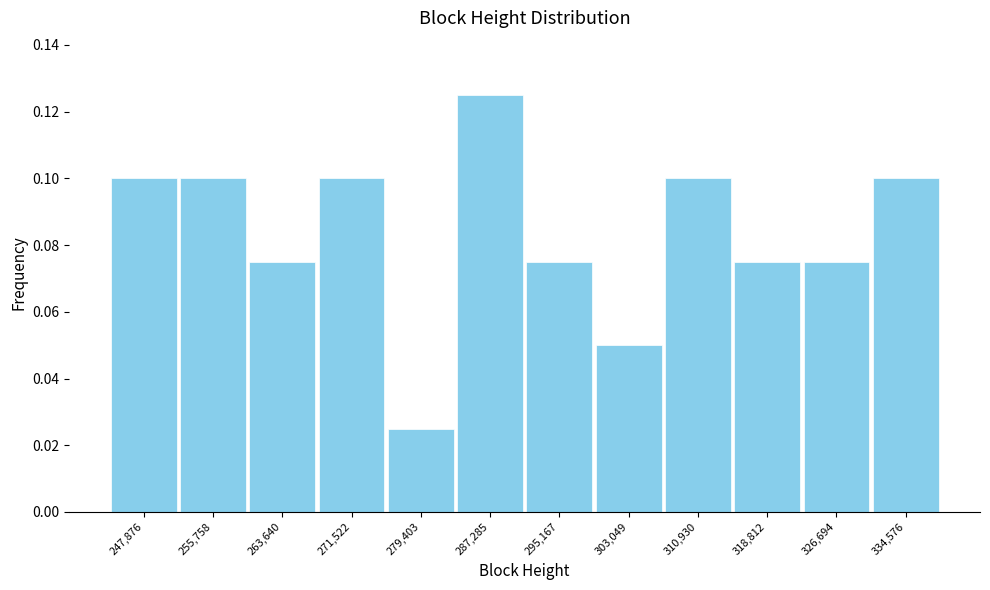

Reading left to right, transcribe this chart: for each bar, give the range it covers on the x-axis and its height. Neither the bar edges nor the heights are printed on the chart, so give them approximately, as read against the axes.

244000 to 252000: 0.100
252000 to 260000: 0.100
260000 to 268000: 0.076
268000 to 275000: 0.100
275000 to 283000: 0.026
283000 to 291000: 0.126
291000 to 299000: 0.076
299000 to 307000: 0.050
307000 to 315000: 0.100
315000 to 323000: 0.076
323000 to 331000: 0.076
331000 to 339000: 0.100